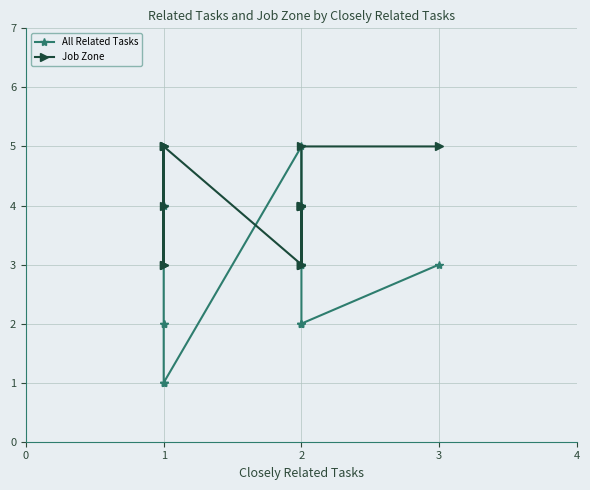

In All Related Tasks, how many points are higher than both neighbors (excluding endpoints)?

1